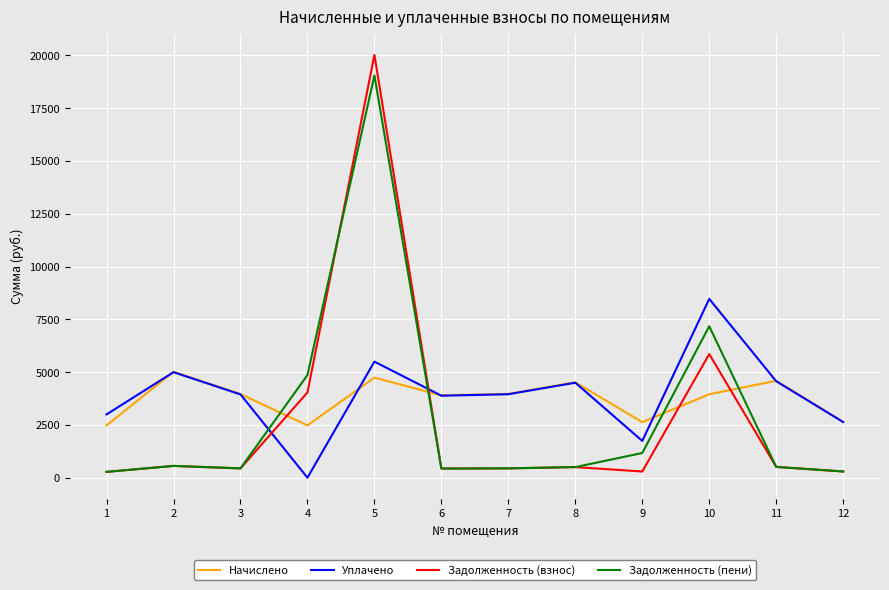

Is it true that Уплачено equals 2634.9 at 12?

True